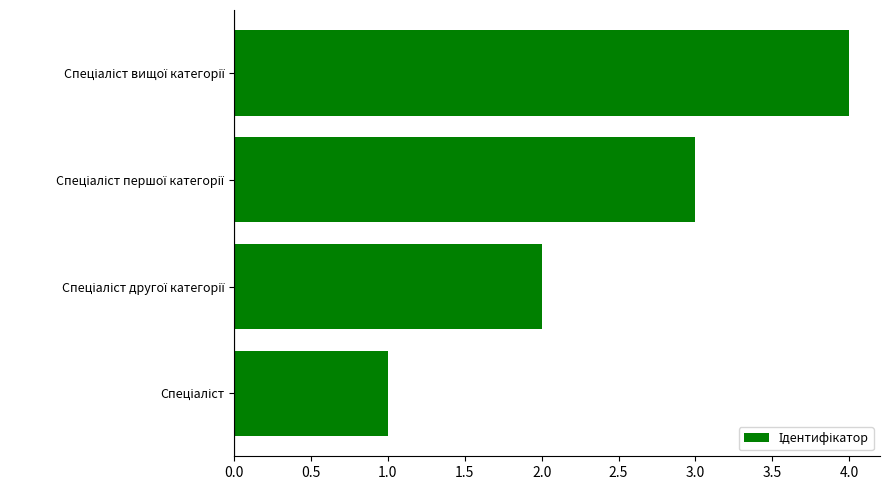

How many values are between 2 and 4?

3